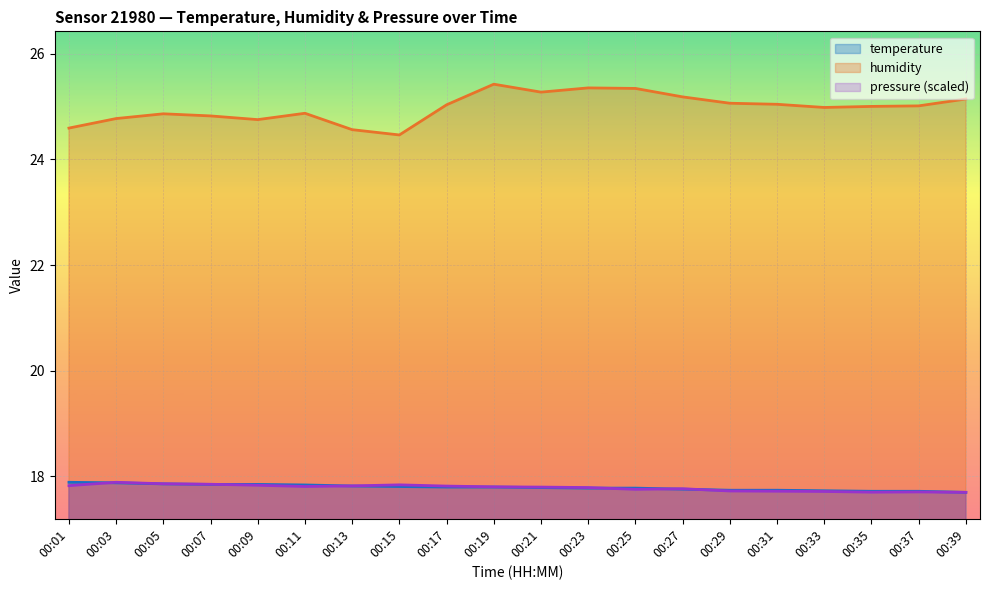

At 00:27, list the series in order from largest to smallest.

humidity, pressure_norm, temperature